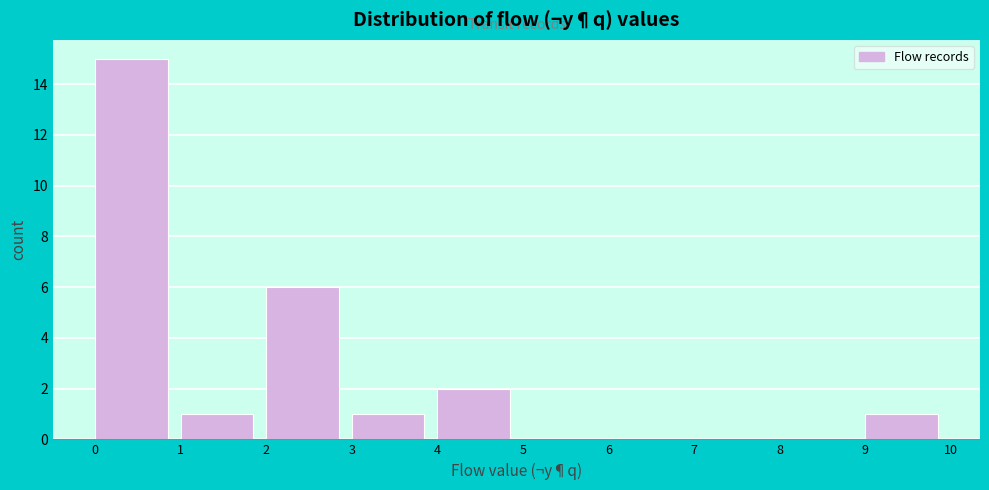

Reading left to right, transcribe this chart: for each bar, give the range it covers on the x-axis and its height. The values are not printed on the chart, so give them approximately, as read against the axis.

0 to 1: 15
1 to 2: 1
2 to 3: 6
3 to 4: 1
4 to 5: 2
5 to 6: 0
6 to 7: 0
7 to 8: 0
8 to 9: 0
9 to 10: 1